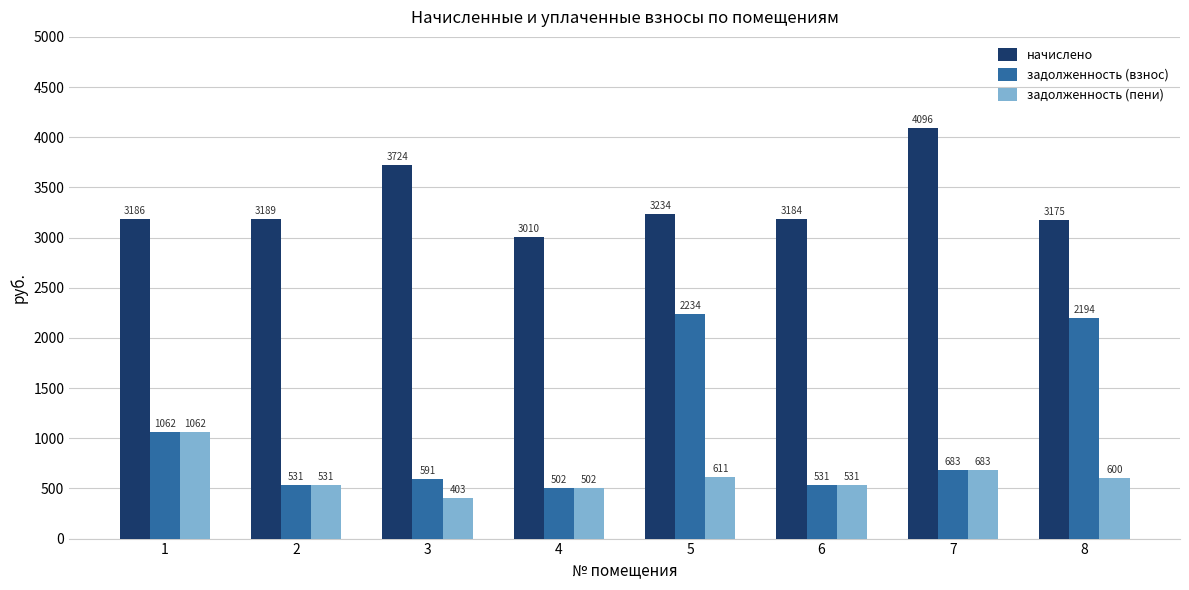

The начислено series shows 3233.8 at 5. True or false?

True